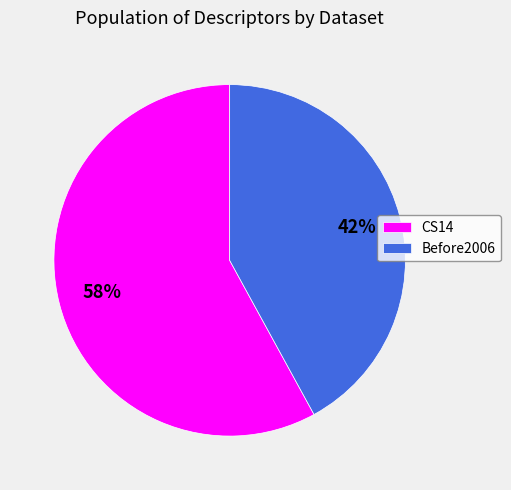

Count the number of slices in the pie.

2